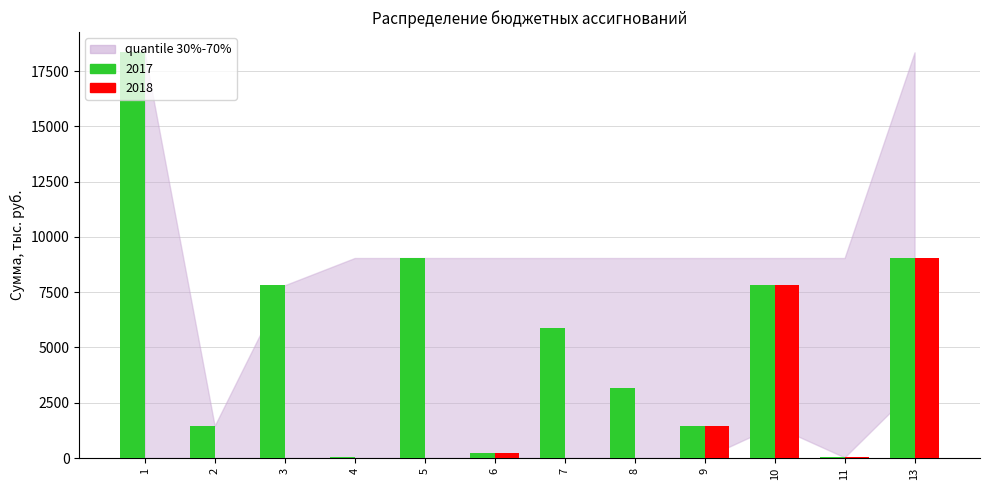

Is it true that 2017 equals 7814.9 at 10?

True